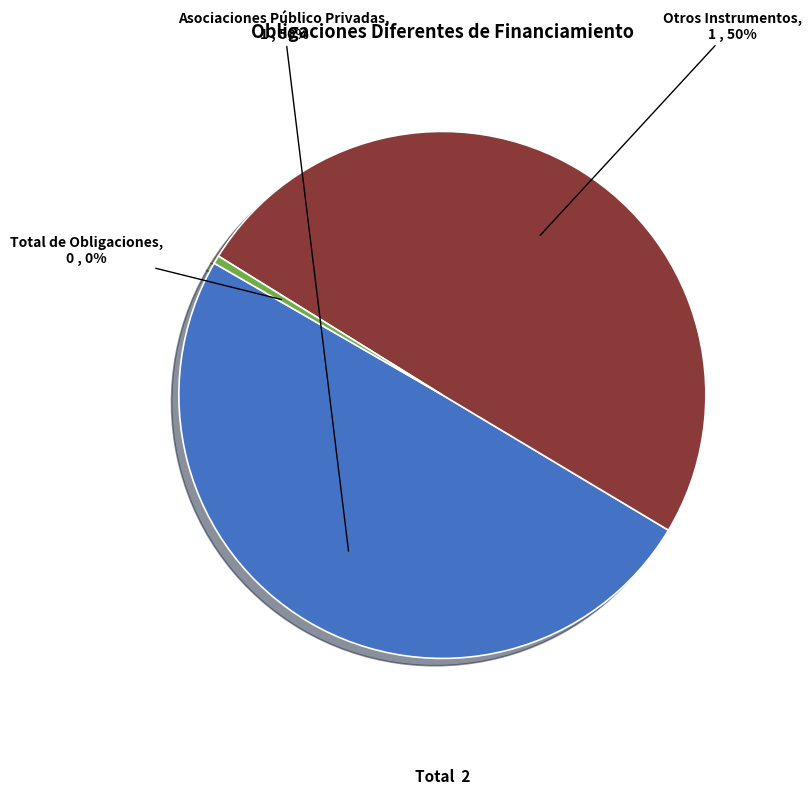

How many slices are in this pie chart?

3